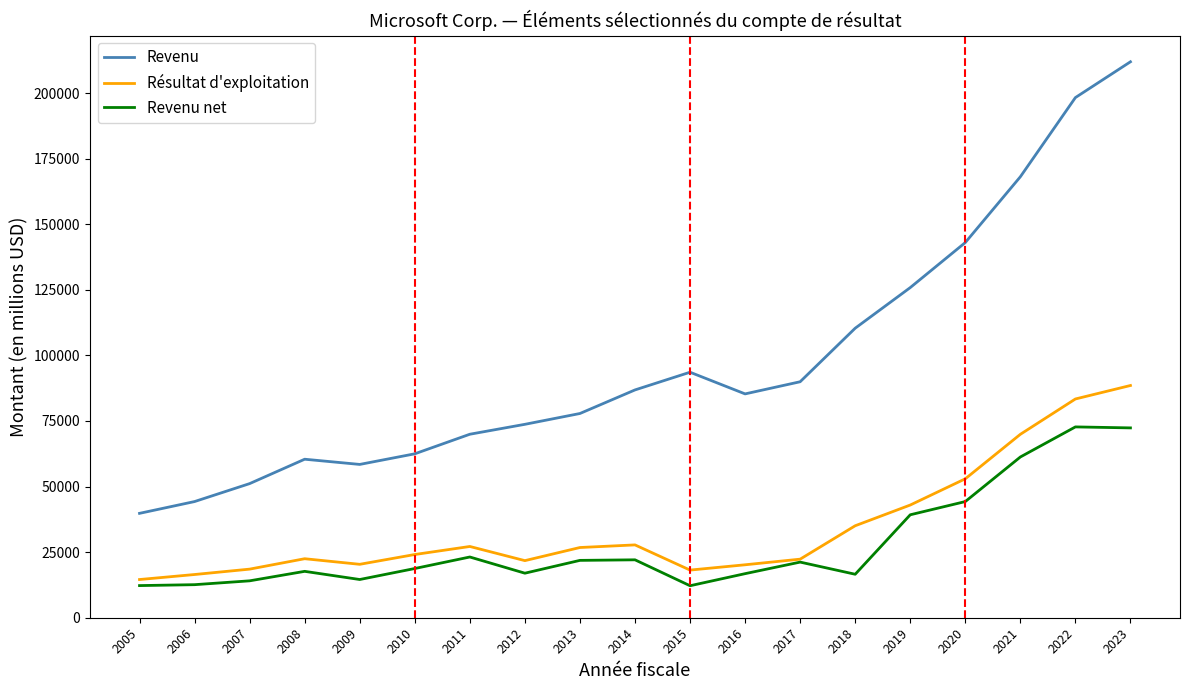

Is the value of Revenu net at 2010 greater than the value of Revenu at 2008?

No